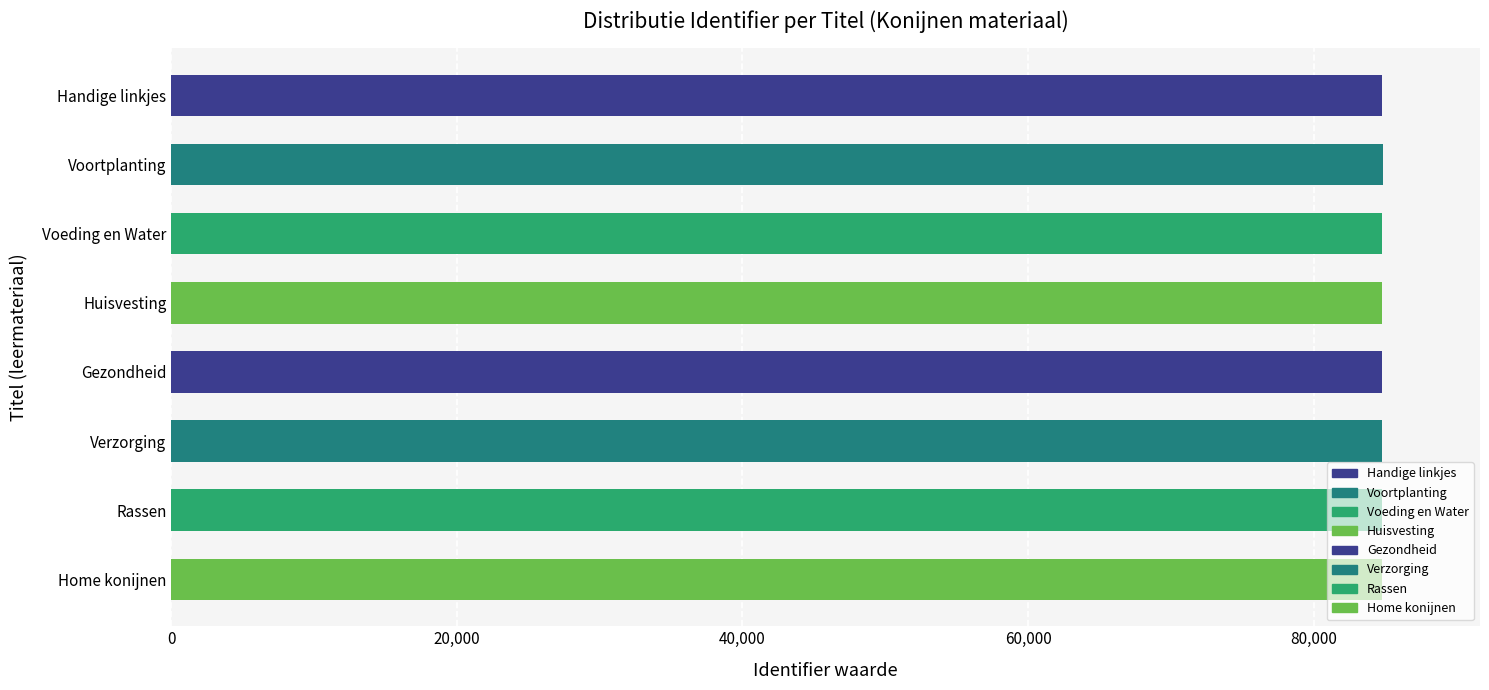

True or false: the data shows 84819 at Gezondheid.

True